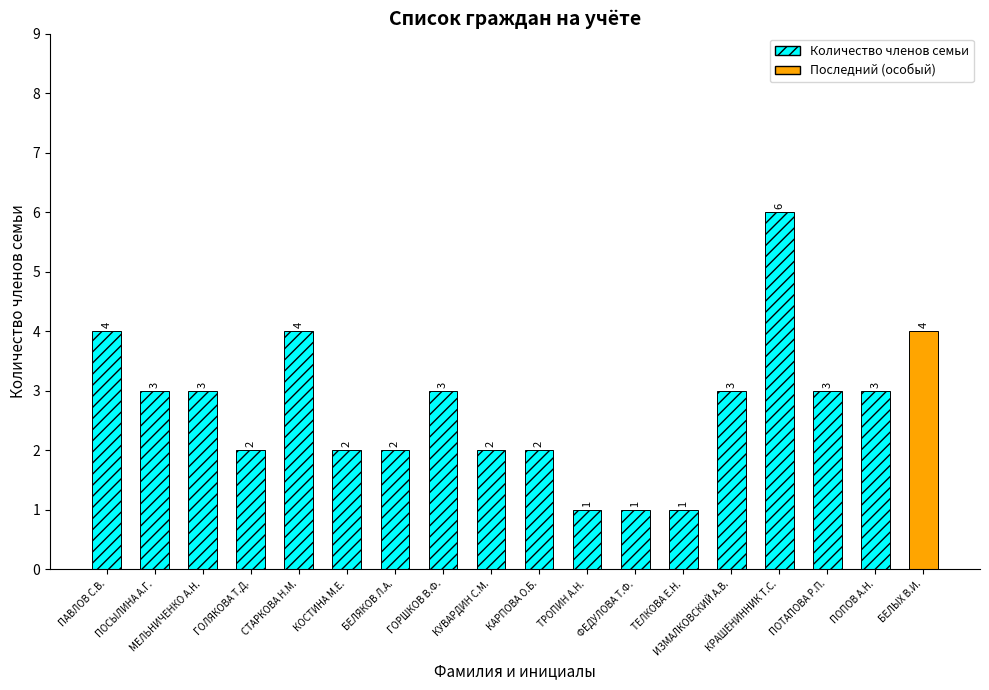

Reading right to left, what are all the values shown in this chart?

БЕЛЫХ В.И.=4	ПОПОВ А.Н.=3	ПОТАПОВА Р.П.=3	КРАШЕНИННИК Т.С.=6	ИЗМАЛКОВСКИЙ А.В.=3	ТЕЛКОВА Е.Н.=1	ФЕДУЛОВА Т.Ф.=1	ТРОПИН А.Н.=1	КАРПОВА О.Б.=2	КУВАРДИН С.М.=2	ГОРШКОВ В.Ф.=3	БЕЛЯКОВ Л.А.=2	КОСТИНА М.Е.=2	СТАРКОВА Н.М.=4	ГОЛЯКОВА Т.Д.=2	МЕЛЬНИЧЕНКО А.Н.=3	ПОСЫЛИНА А.Г.=3	ПАВЛОВ С.В.=4